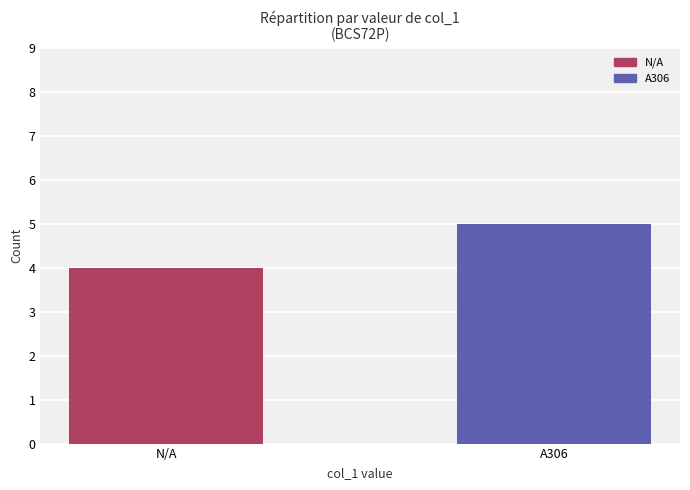

Which label corresponds to the smallest value in the chart?

N/A